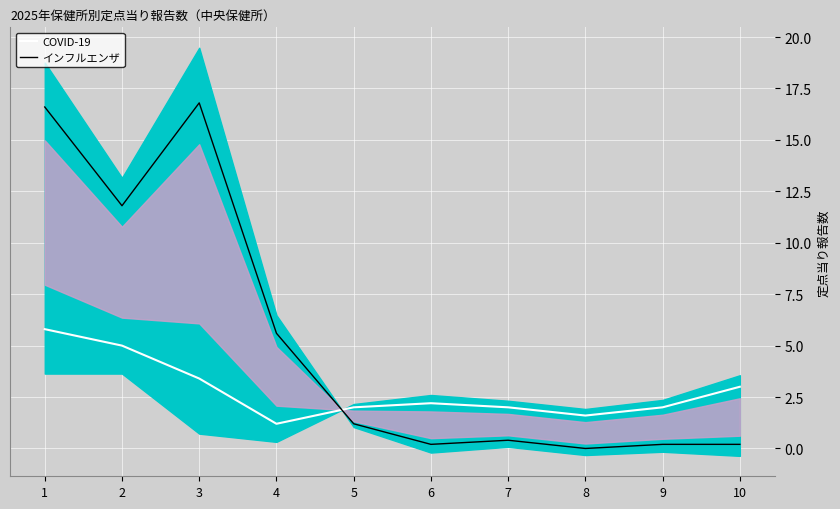

Reading left to right, extract all data points from this chart.

COVID-19: 5.8	5.0	3.4	1.2	2.0	2.2	2.0	1.6	2.0	3.0
インフルエンザ: 16.6	11.8	16.8	5.6	1.2	0.2	0.4	0.0	0.2	0.2